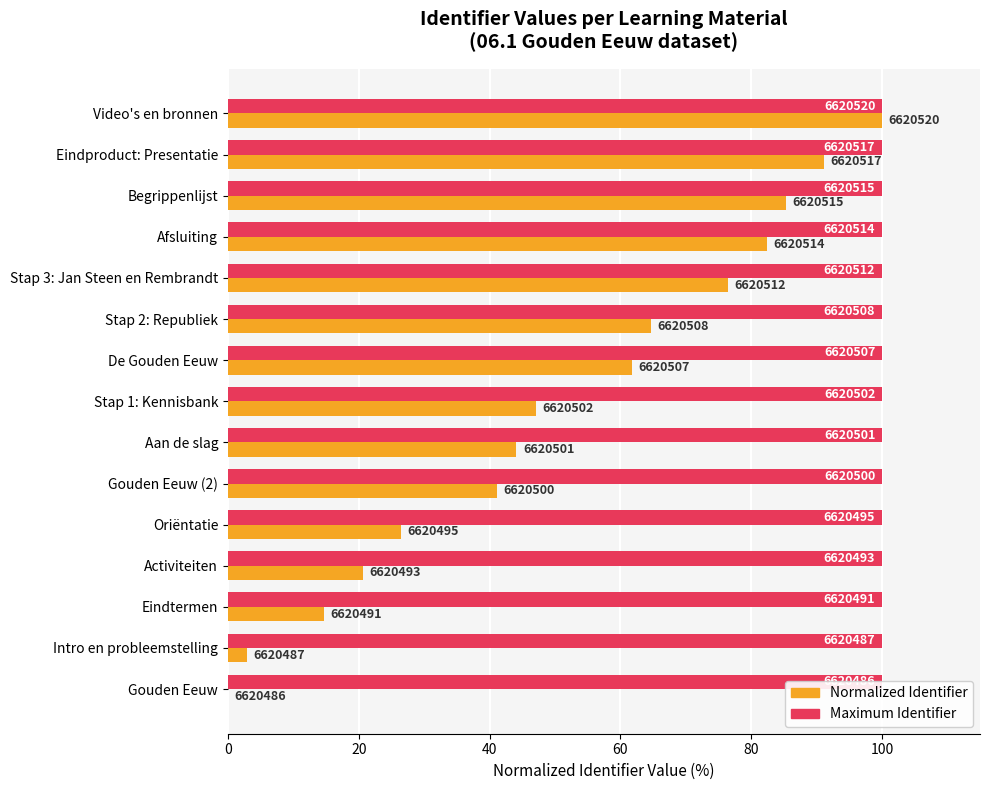

How many bars are there in total?

30